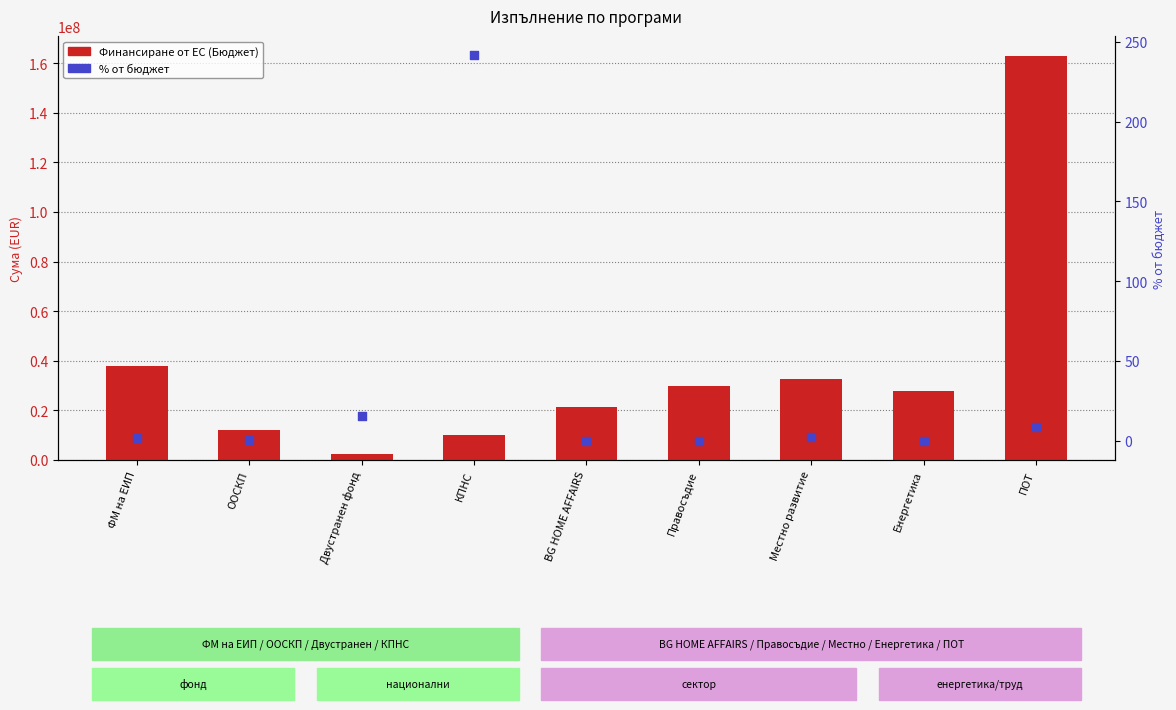

Which series contains the lowest Y value?

% от бюджет